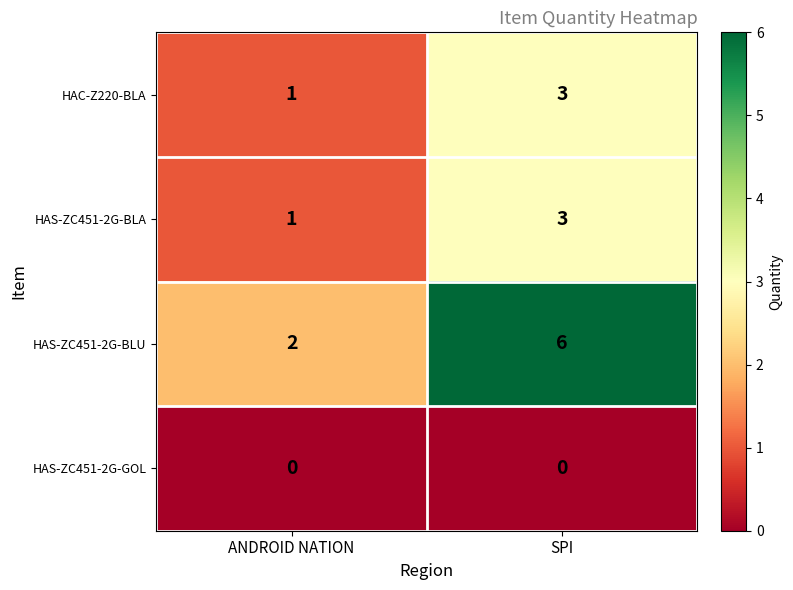

What is the total value across all series at SPI?

12